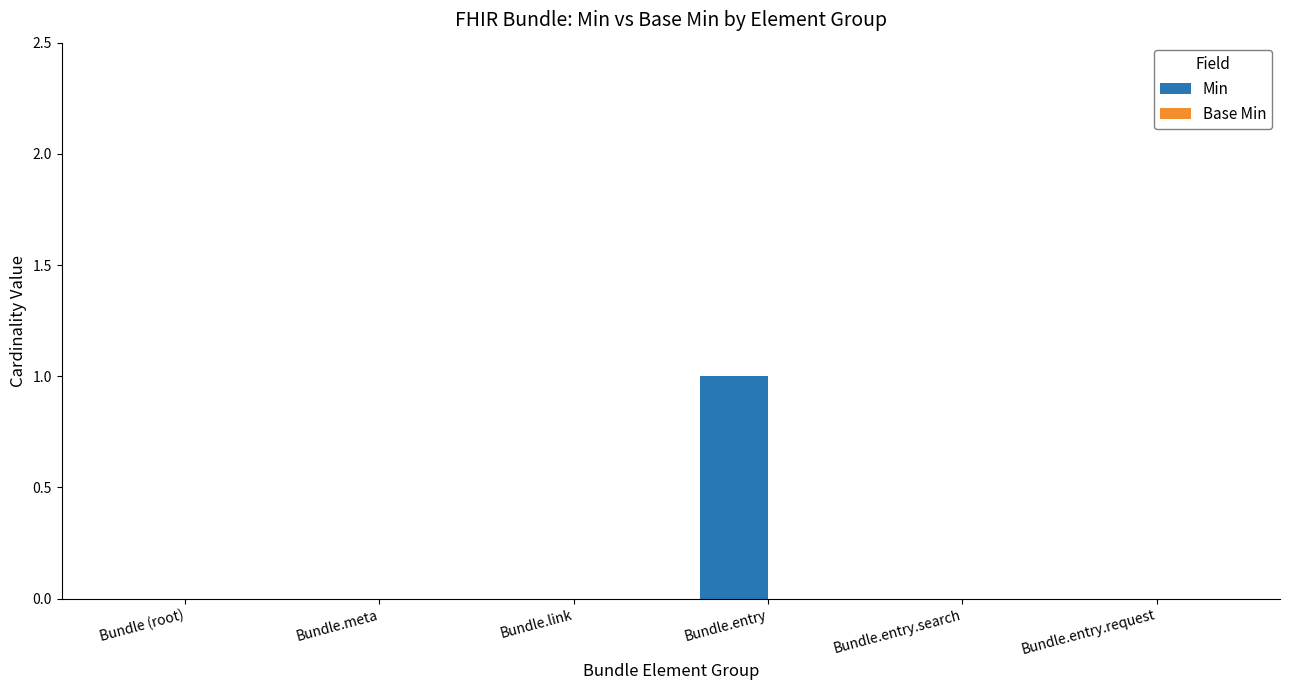

Reading left to right, list all the values displayed in this chart.

Bundle (root)=0	Bundle.meta=0	Bundle.link=0	Bundle.entry=1	Bundle.entry.search=0	Bundle.entry.request=0